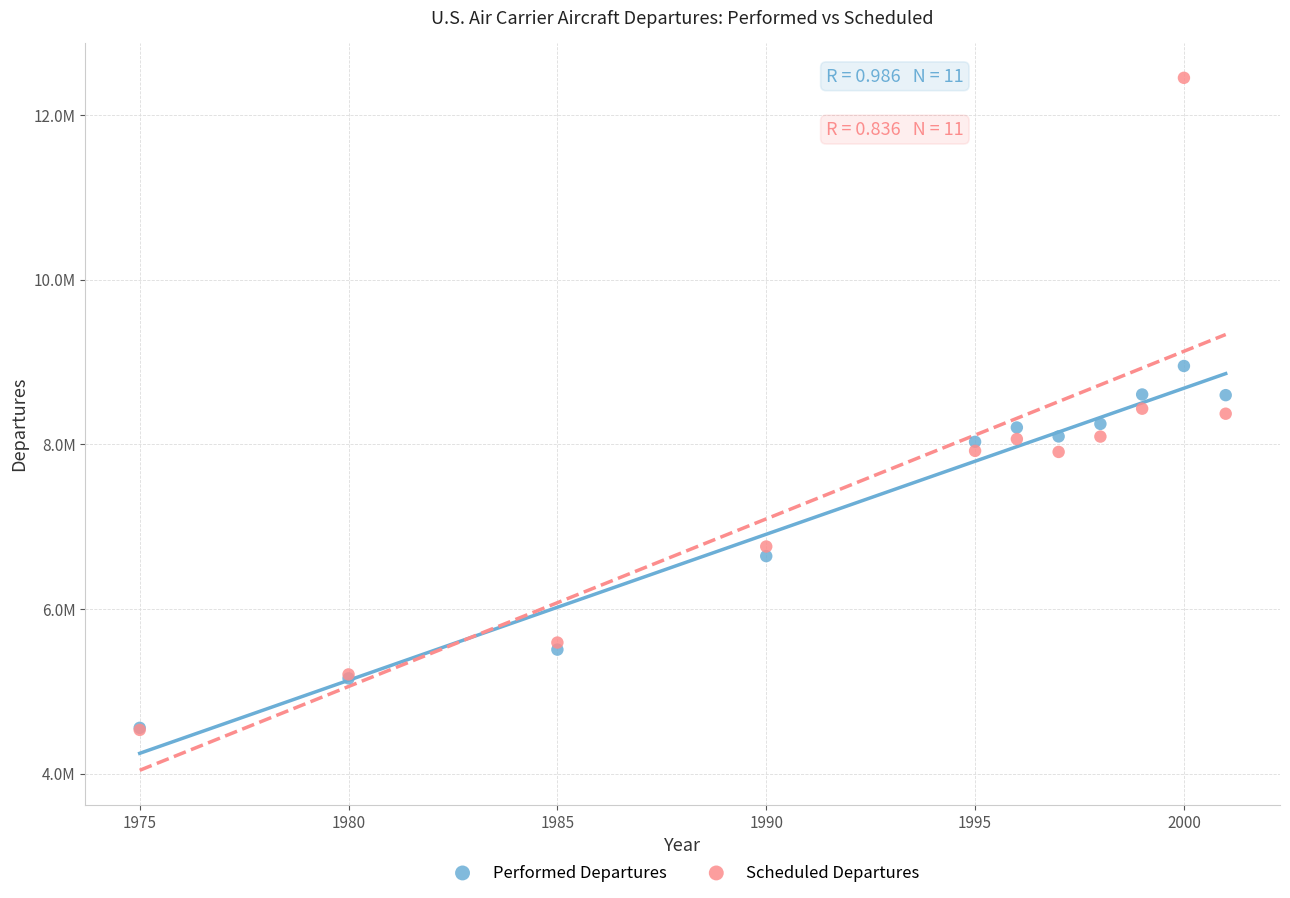

What are all the series names shown in the legend?

Performed Departures, Scheduled Departures